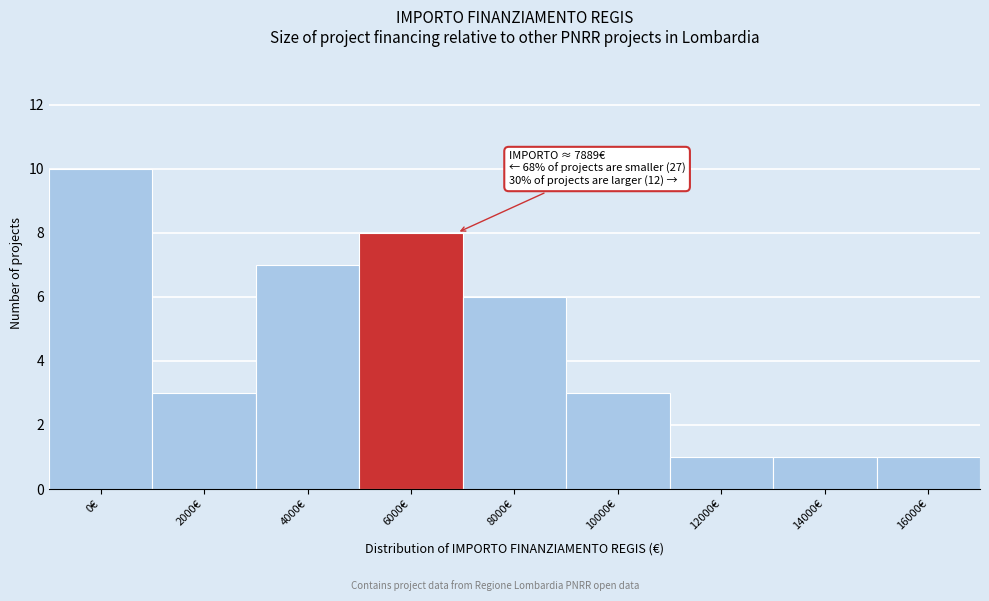

Reading left to right, transcribe all the data shown in this chart.

0€=10	2000€=3	4000€=7	6000€=8	8000€=6	10000€=3	12000€=1	14000€=1	16000€=1